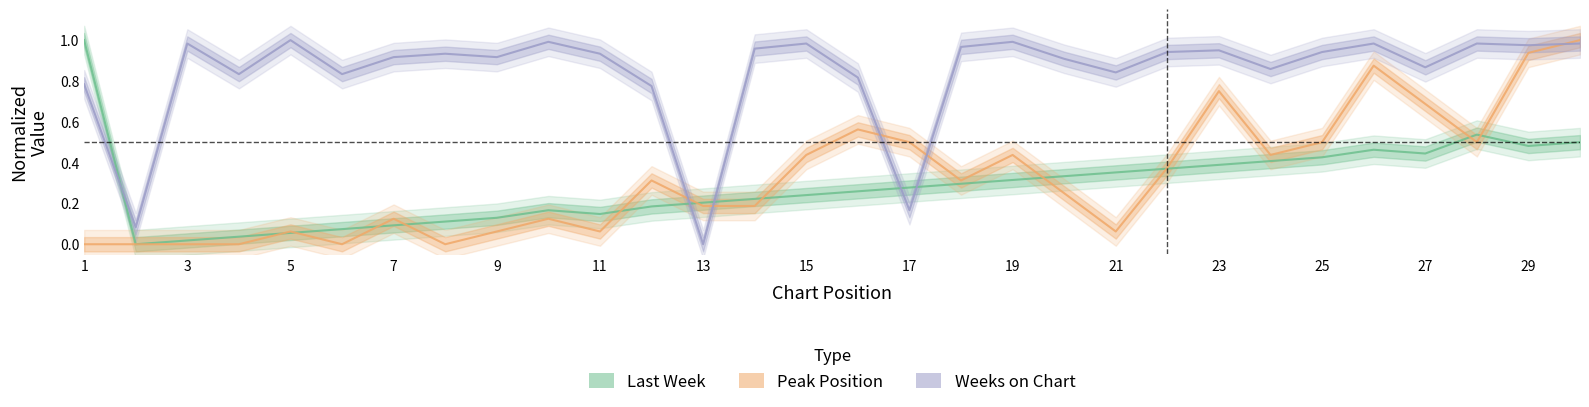

What is the sum of all Peak Position values?

9.8